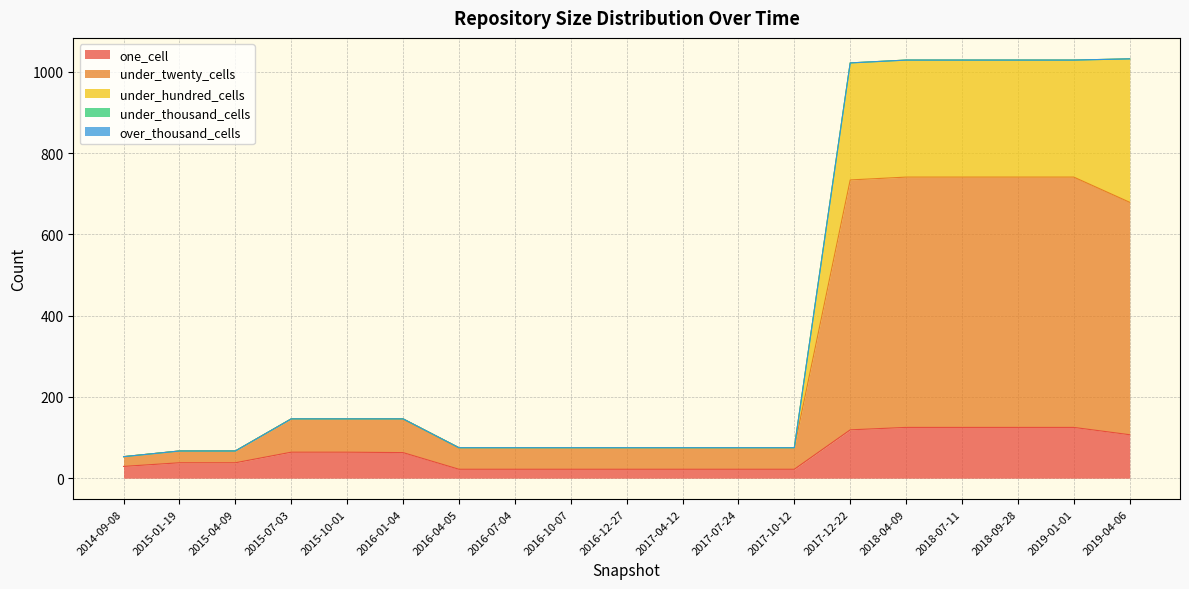

Reading left to right, what are all the values shown in this chart?

one_cell: 2014-09-08=29	2015-01-19=38	2015-04-09=38	2015-07-03=64	2015-10-01=64	2016-01-04=63	2016-04-05=22	2016-07-04=22	2016-10-07=22	2016-12-27=22	2017-04-12=22	2017-07-24=22	2017-10-12=22	2017-12-22=119	2018-04-09=125	2018-07-11=125	2018-09-28=125	2019-01-01=125	2019-04-06=107
under_twenty_cells: 2014-09-08=53	2015-01-19=67	2015-04-09=67	2015-07-03=146	2015-10-01=146	2016-01-04=146	2016-04-05=75	2016-07-04=75	2016-10-07=75	2016-12-27=75	2017-04-12=75	2017-07-24=75	2017-10-12=75	2017-12-22=734	2018-04-09=741	2018-07-11=741	2018-09-28=741	2019-01-01=741	2019-04-06=679
under_hundred_cells: 2014-09-08=53	2015-01-19=67	2015-04-09=67	2015-07-03=146	2015-10-01=146	2016-01-04=146	2016-04-05=75	2016-07-04=75	2016-10-07=75	2016-12-27=75	2017-04-12=75	2017-07-24=75	2017-10-12=75	2017-12-22=1022	2018-04-09=1029	2018-07-11=1029	2018-09-28=1029	2019-01-01=1029	2019-04-06=1032